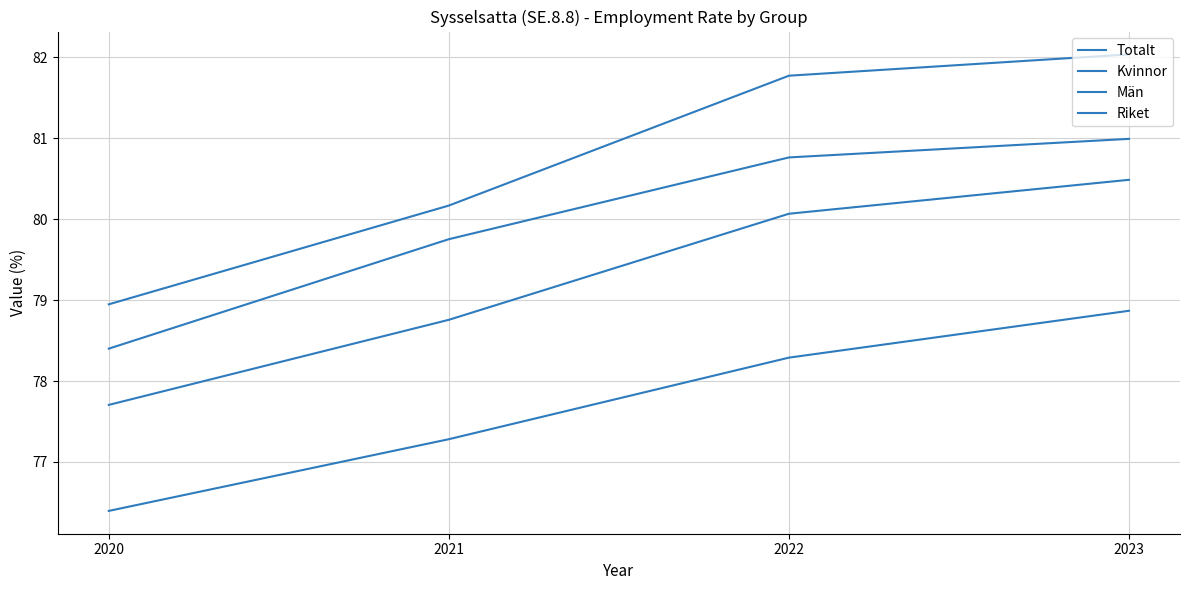

Does the chart have visible grid lines?

Yes